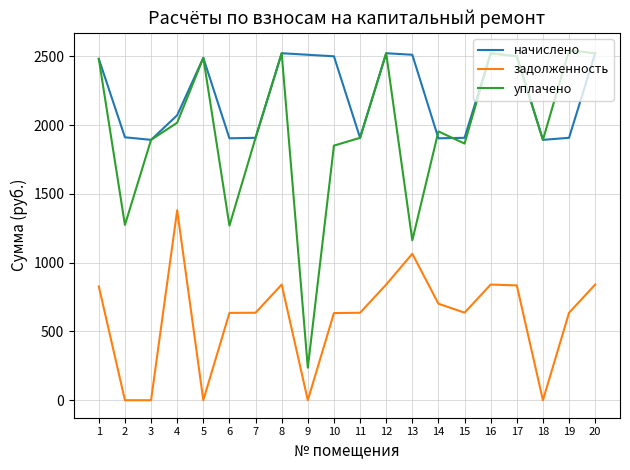

True or false: начислено and задолженность intersect in this chart.

False